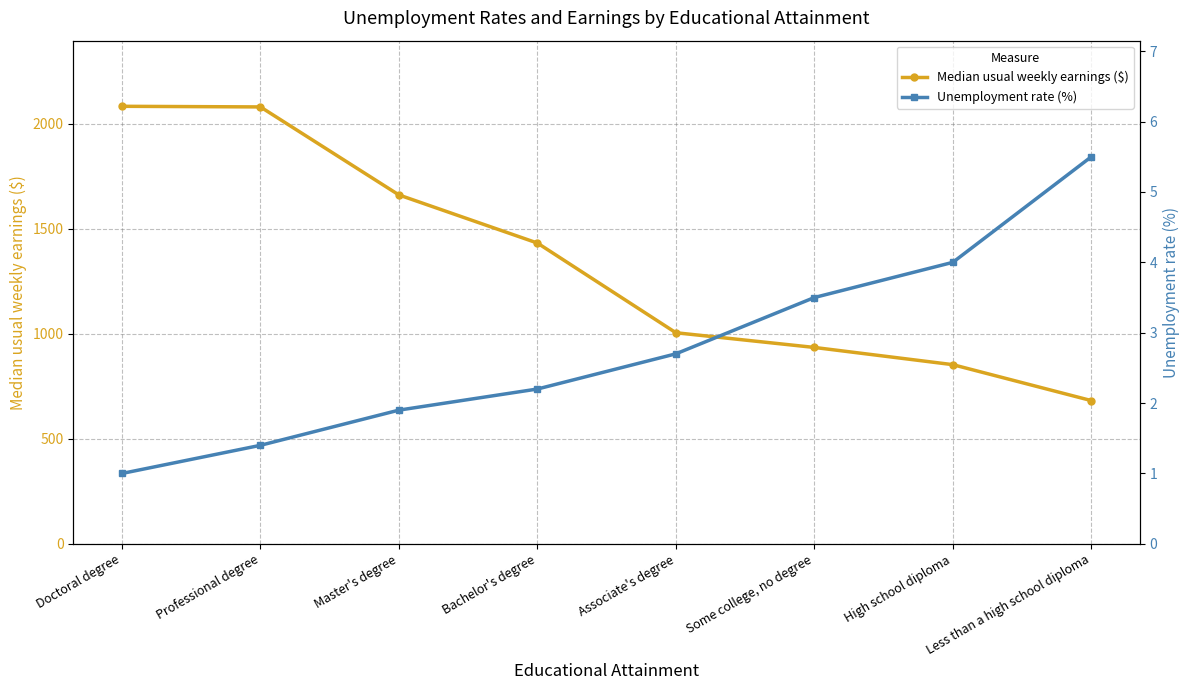

What is the maximum value for Unemployment rate (%)?

5.5